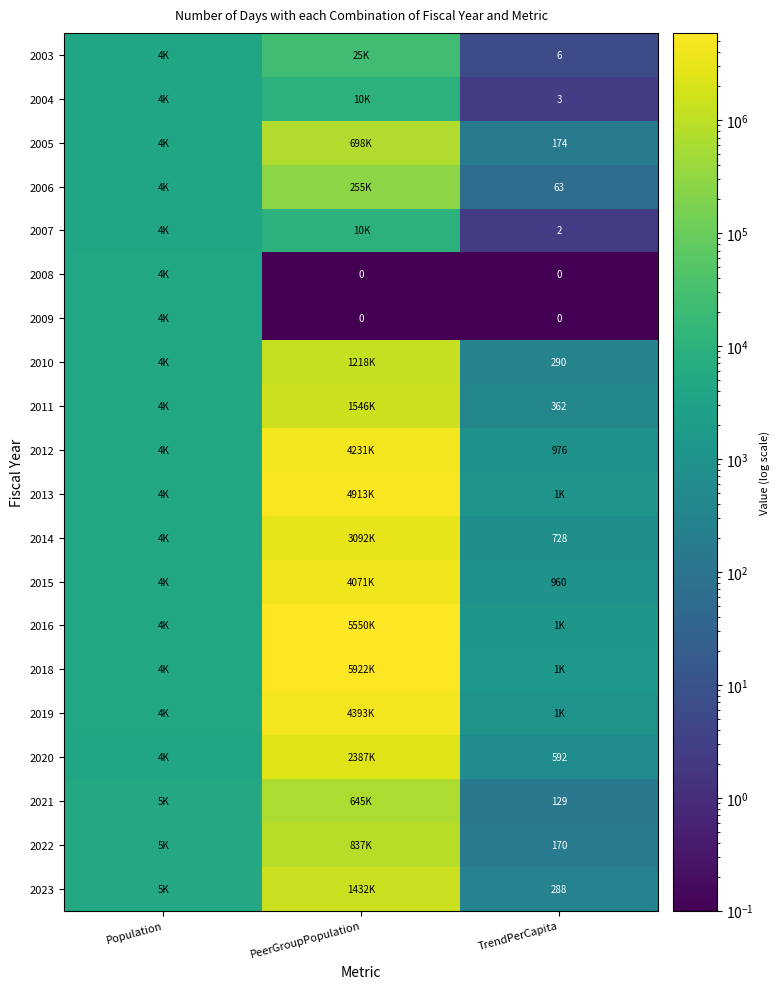

True or false: 2020 has a value of 4032.0 at Population.

True